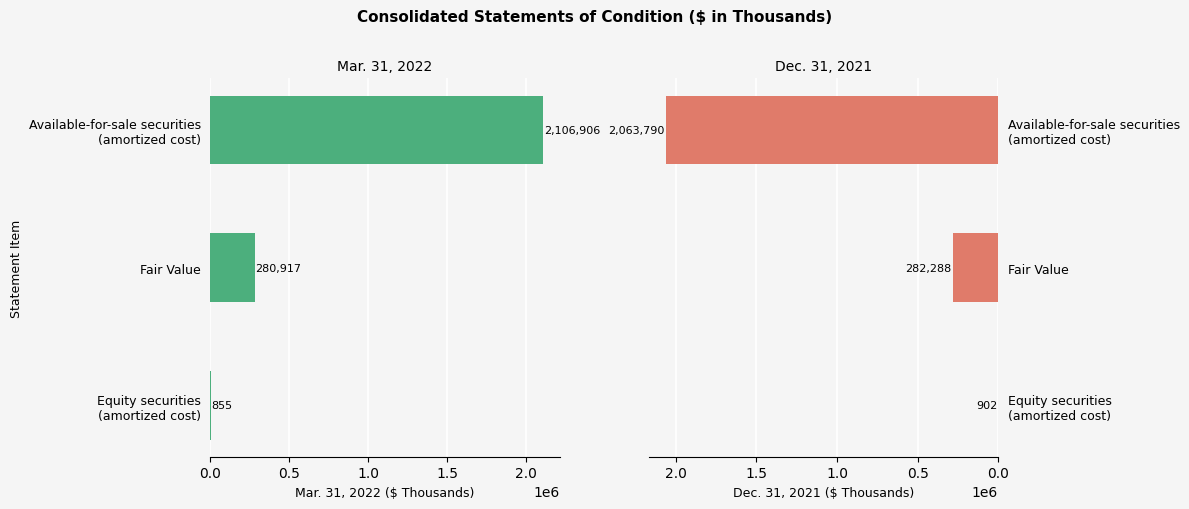

The value of Dec. 31, 2021 at Equity securities (amortized cost) is 902. True or false?

True